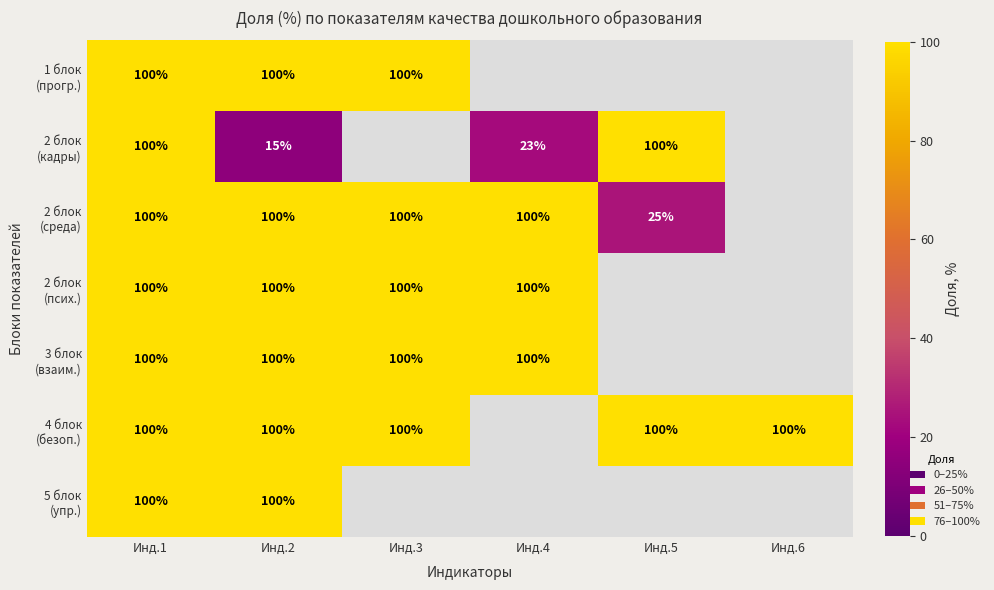

What is the total value across all series at Инд.1?

700